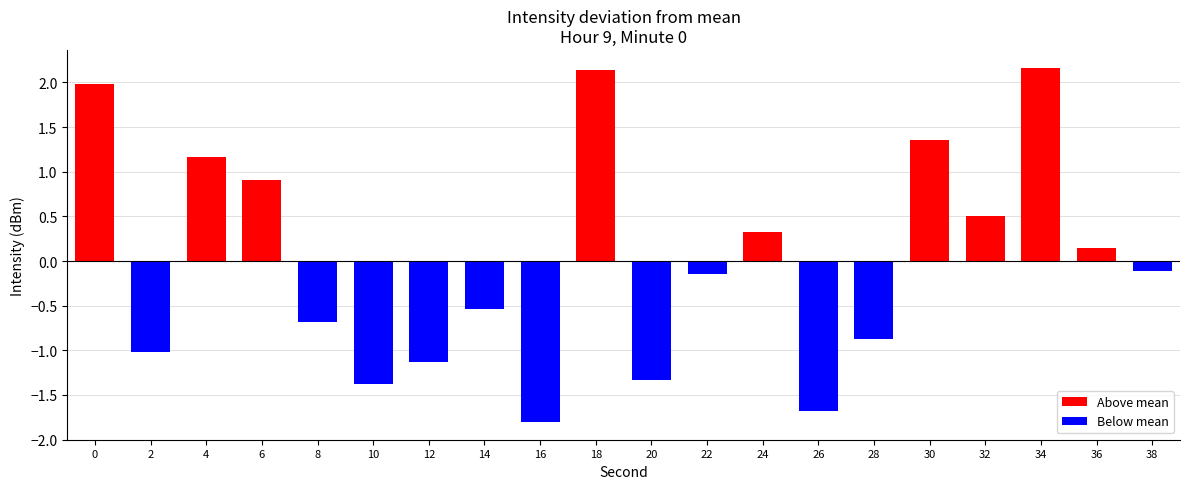

Rank the categories by Below mean value from highest to lowest.

0, 4, 6, 18, 24, 30, 32, 34, 36, 38, 22, 14, 8, 28, 2, 12, 20, 10, 26, 16